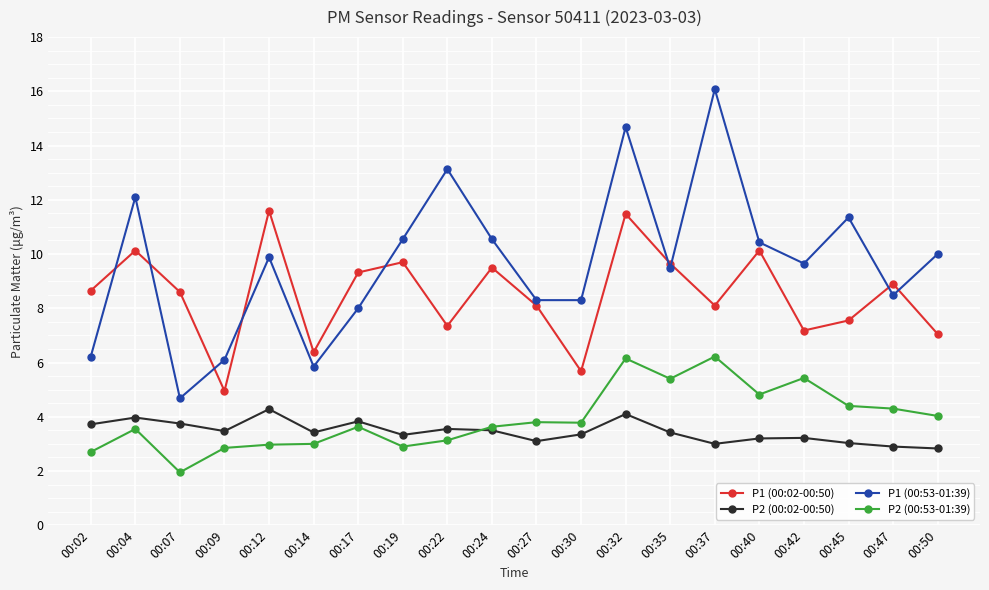

Does the chart display data point markers on the line(s)?

Yes